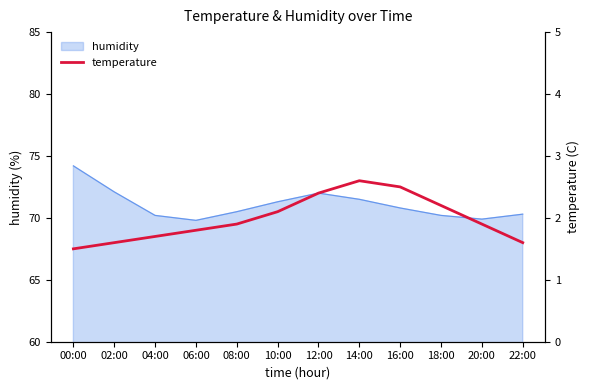

What is the difference between the values at 14:00 and 08:00?

0.7